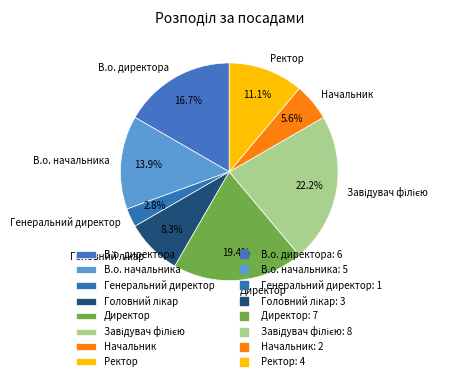

How many segments does this pie chart have?

8